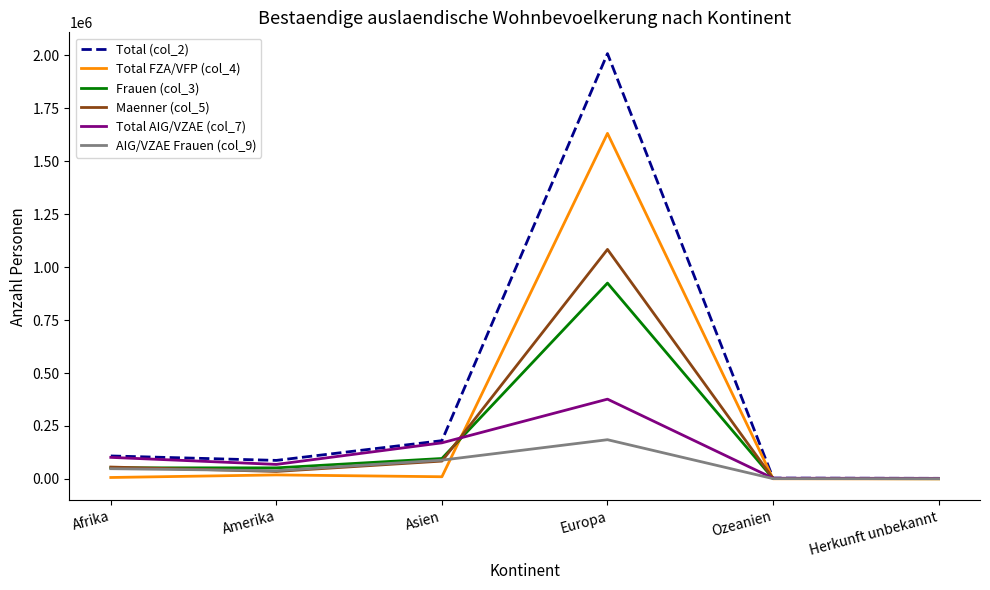

What is the spread (max minus min) of values at Europa?

1823471